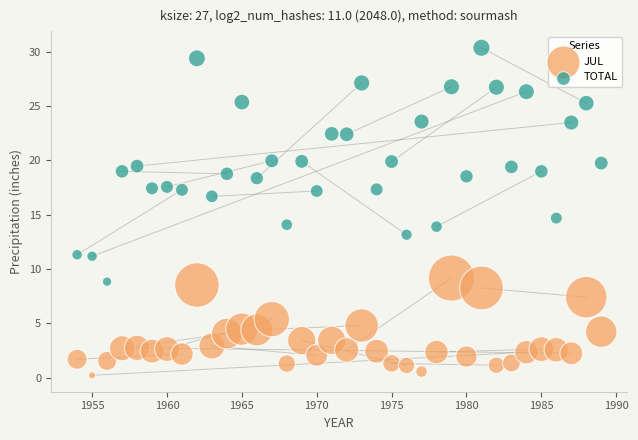

Across all data points, what is the range of Y values (max minus min)?

30.1